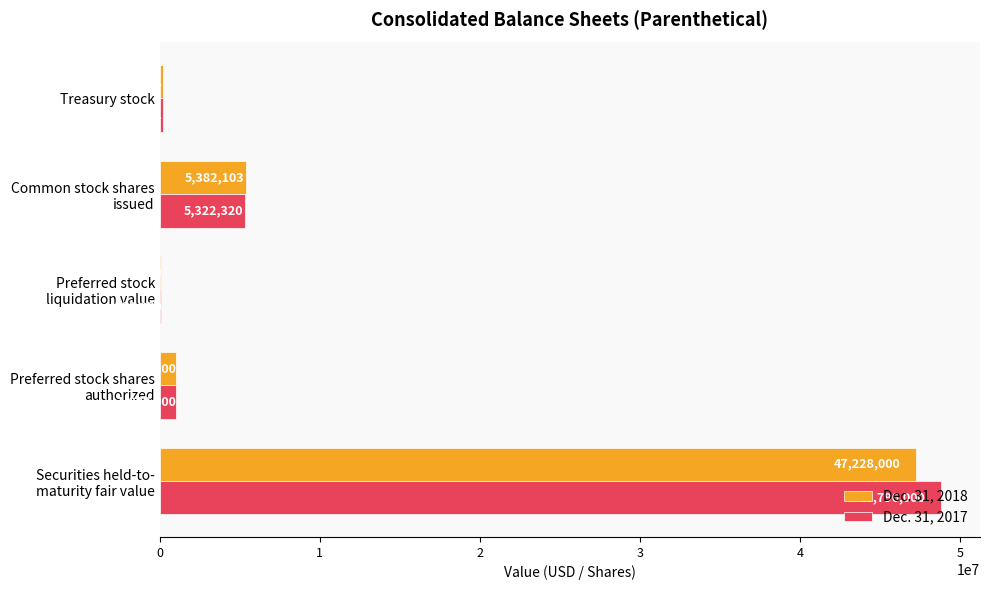

What is the sum of all Dec. 31, 2017 values?

55428421